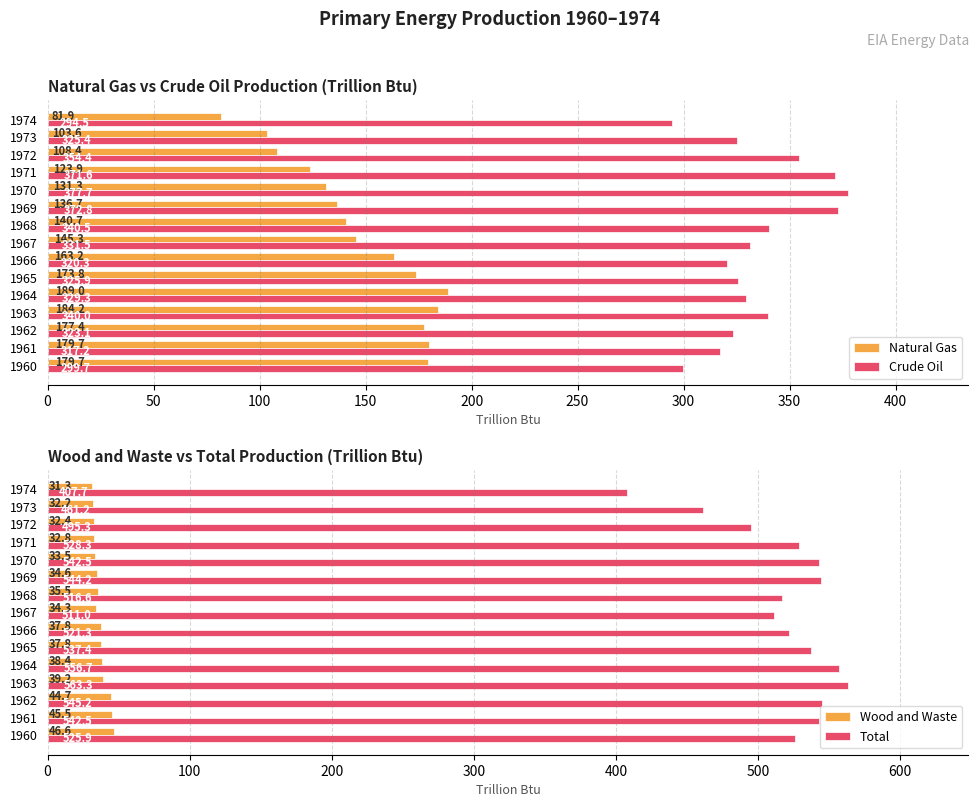

What is the approximate value of Crude Oil at 1960?

299.7